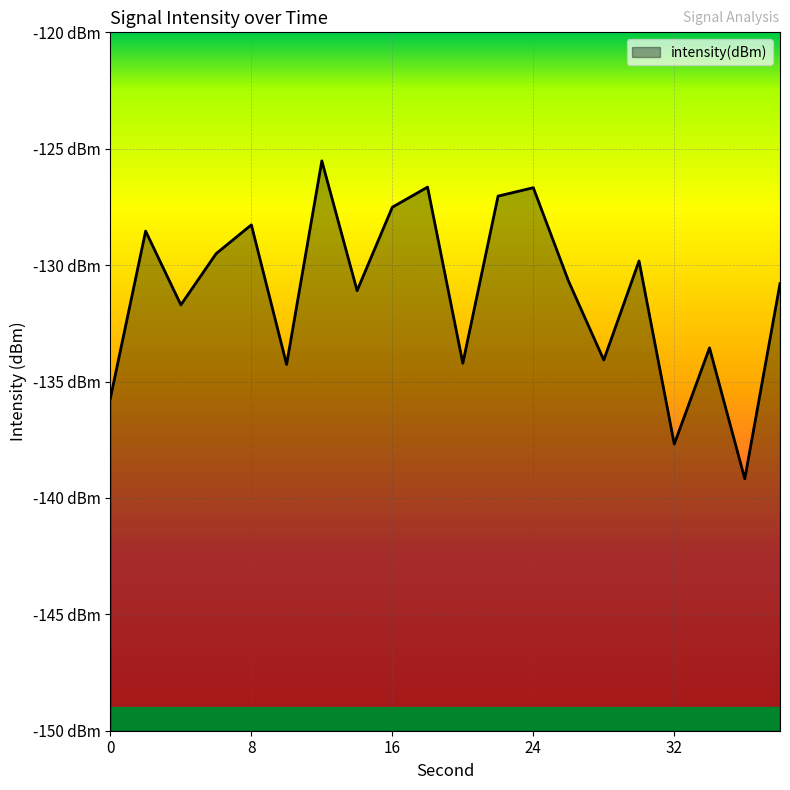

Reading left to right, transcribe all the data shown in this chart.

0=-135.7	2=-128.5	4=-131.7	6=-129.5	8=-128.3	10=-134.3	12=-125.5	14=-131.1	16=-127.5	18=-126.6	20=-134.2	22=-127.0	24=-126.7	26=-130.7	28=-134.1	30=-129.8	32=-137.7	34=-133.6	36=-139.2	38=-130.8